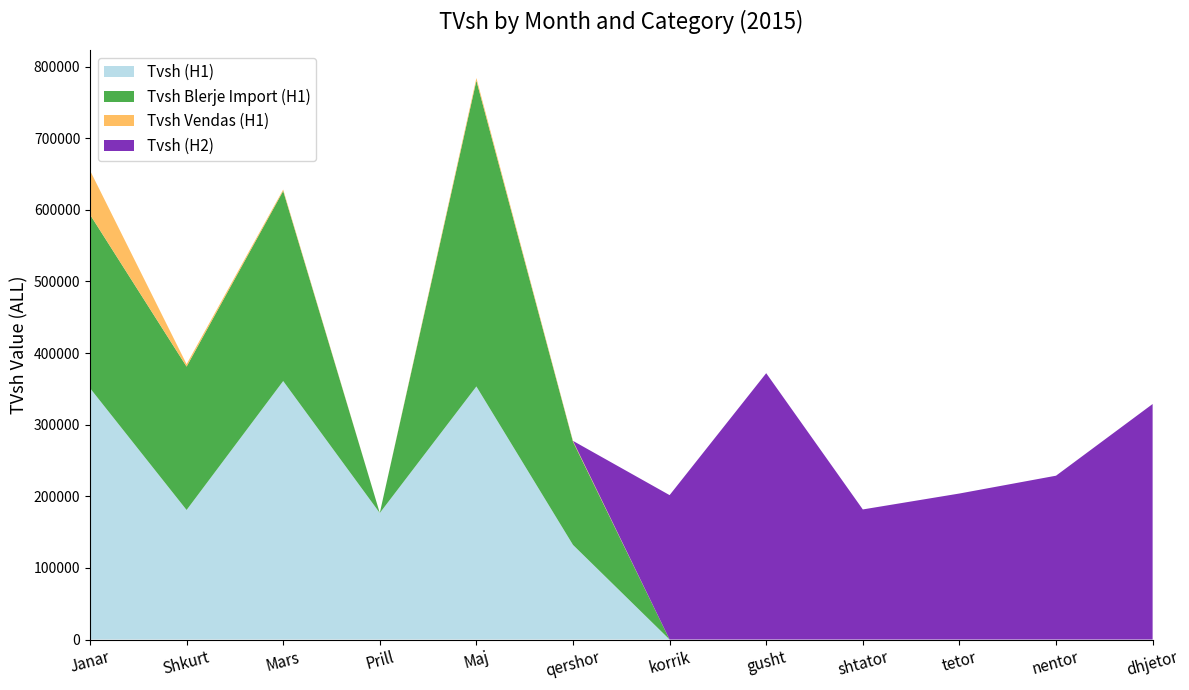

Reading left to right, list all the values displayed in this chart.

Tvsh (H1): 351051	180874	360898	176659	353336	132122	0	0	0	0	0	0
Tvsh Blerje Import (H1): 242308	200174	265403	0	426974	144051	0	0	0	0	0	0
Tvsh Vendas (H1): 61617	3406	1951	0	3673	1167	0	0	0	0	0	0
Tvsh (H2): 0	0	0	0	0	0	201614	371860	181627	203856	228737	328834